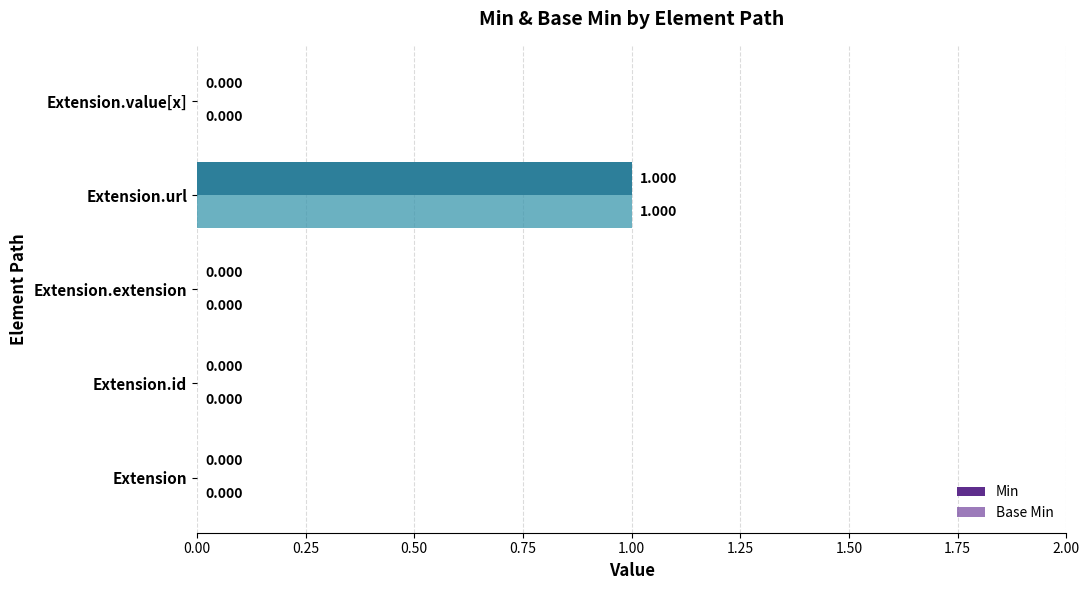

Which category has the highest value in the Min series?

Extension.url